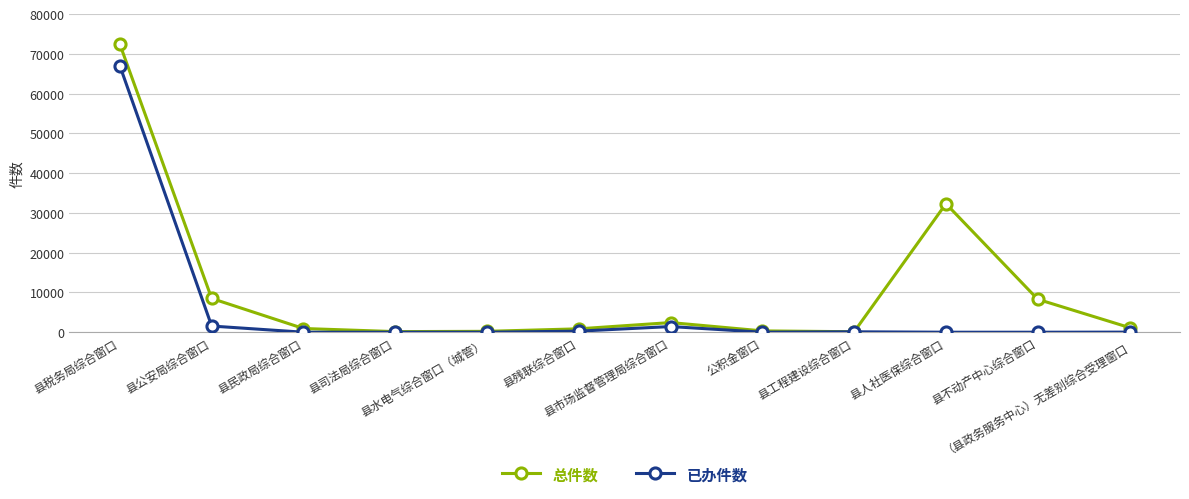

Rank the series by their maximum value, from lowest to highest.

已办件数, 总件数